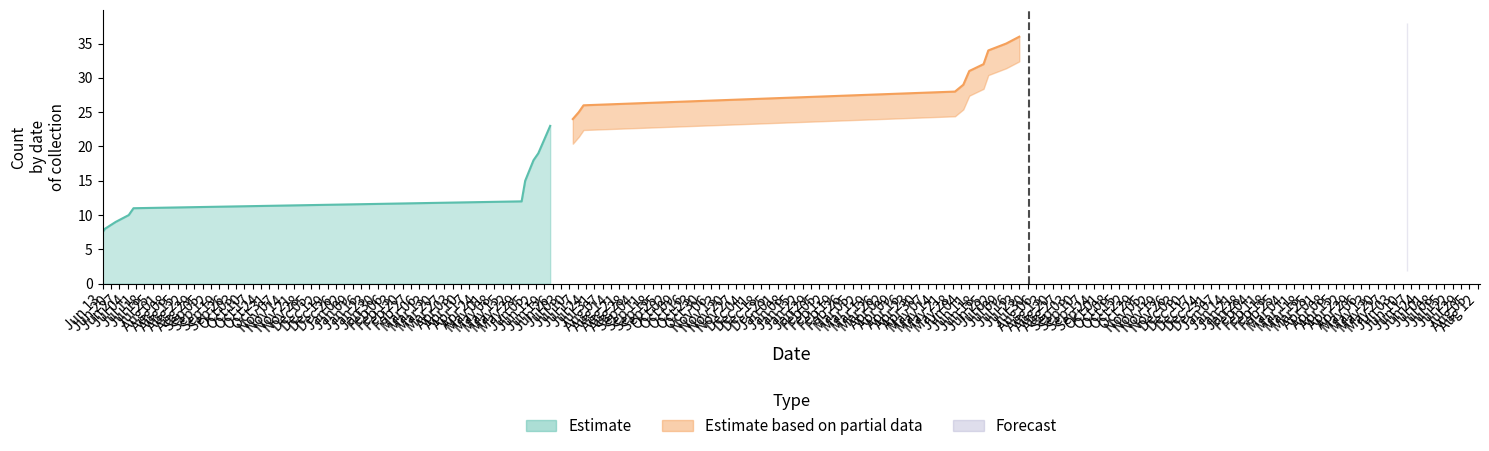

At which category does the chart reach its minimum across all series?

2016-06-01